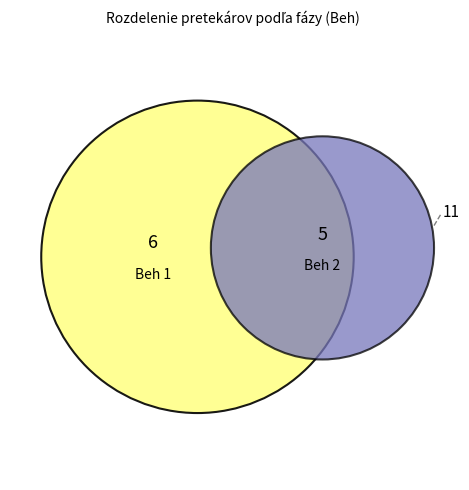

What is the change in value from Beh 1 to Beh 2?

-1